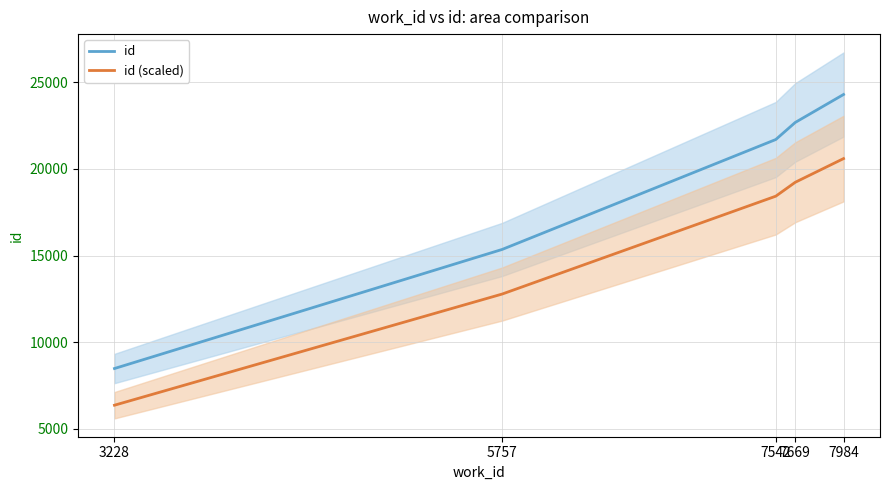

True or false: id and id (scaled) cross at least once.

False